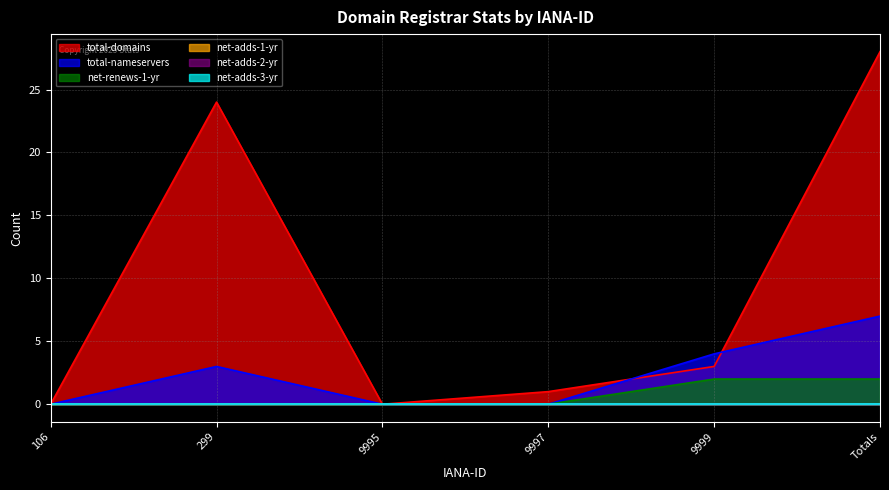

At which label is total-nameservers closest to 3?

299